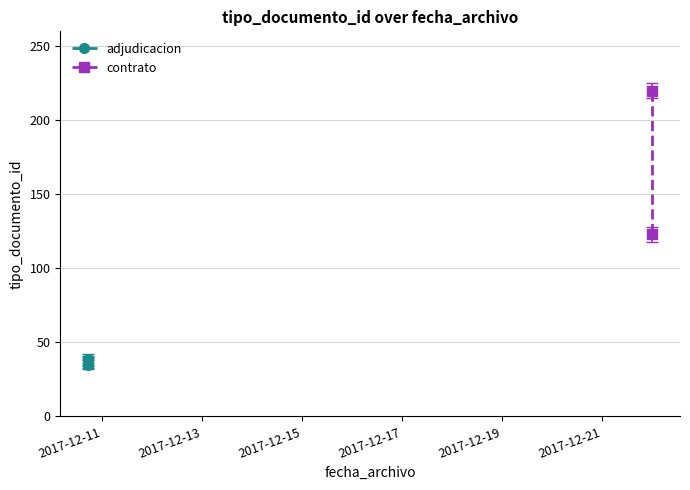

What is the change in value from 2017-12-10 17:19:53 to 2017-12-10 17:19:53?

+2